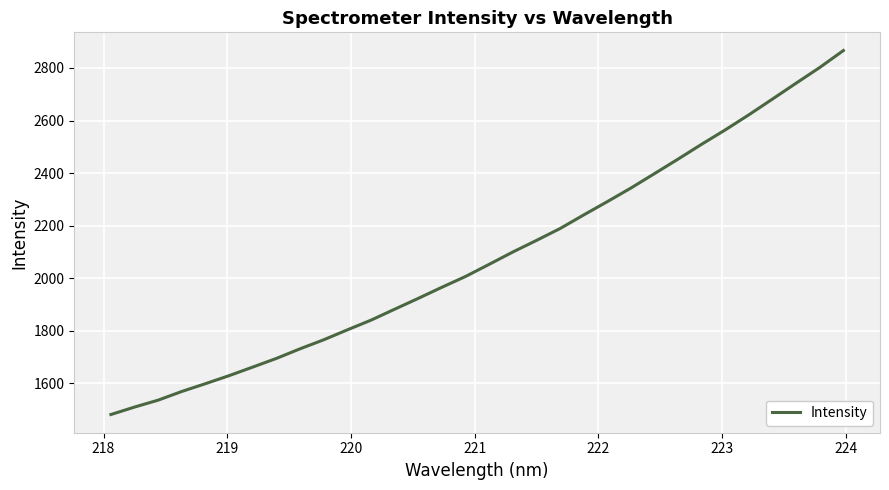

Does the chart have visible grid lines?

Yes